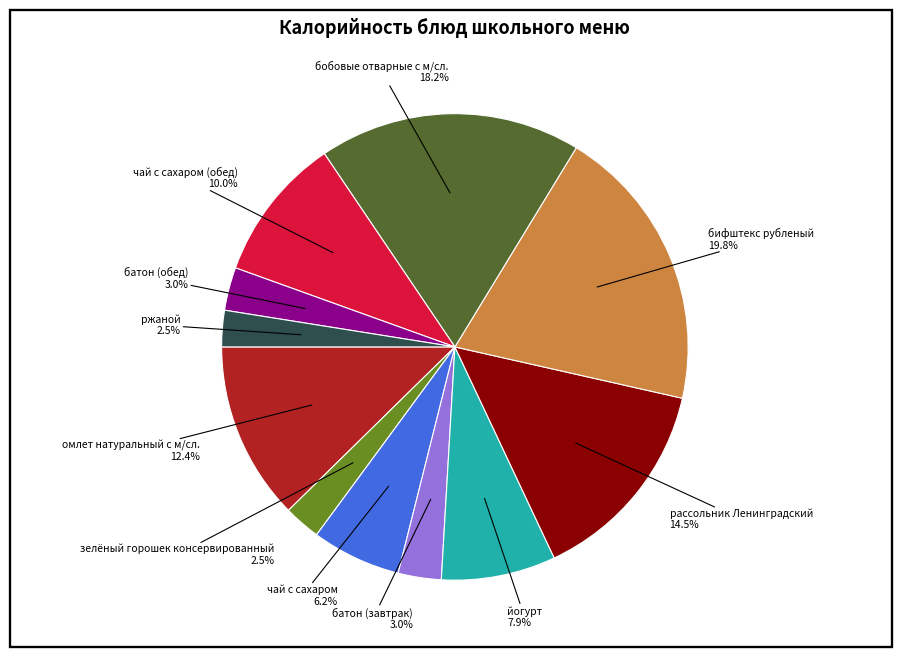

To the nearest percent, what is the difference between the largest and smallest slice percentages?

17%